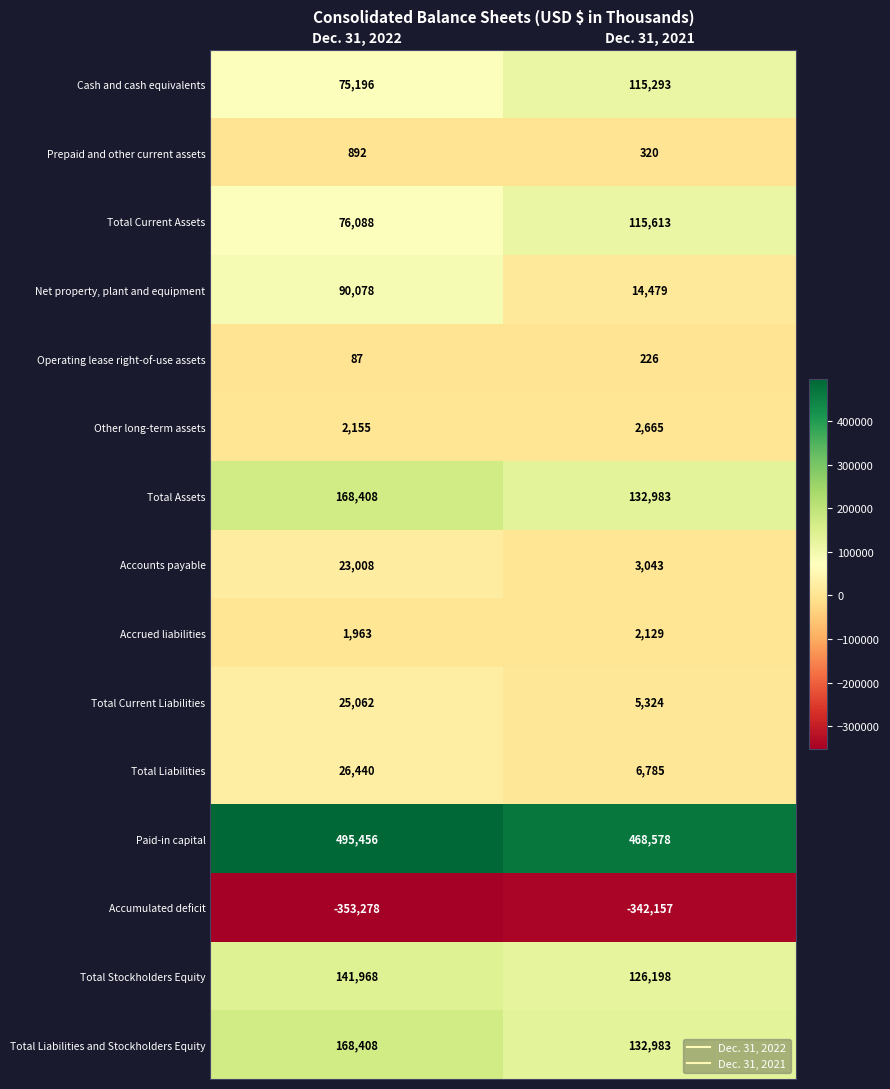

What is the sum of all Accrued liabilities values?

4092